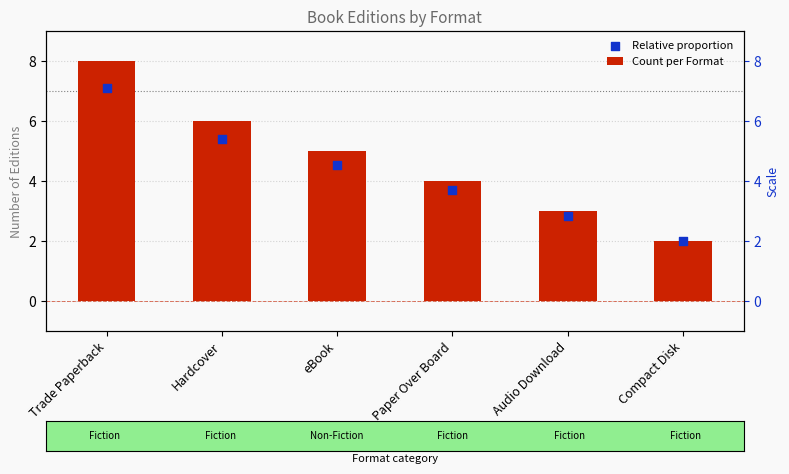

At how many categories does at least one series exceed 3?

4